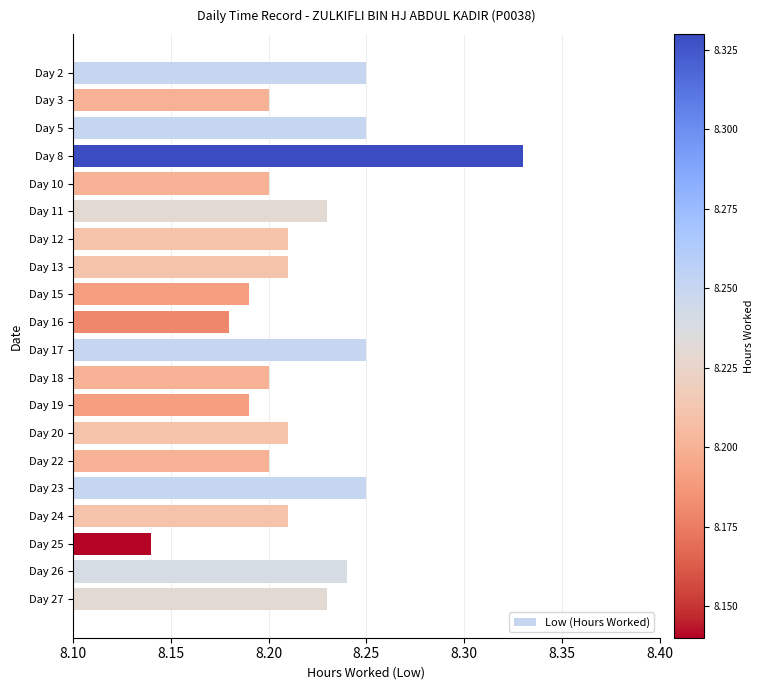

At which category does the chart reach its minimum across all series?

Day 25